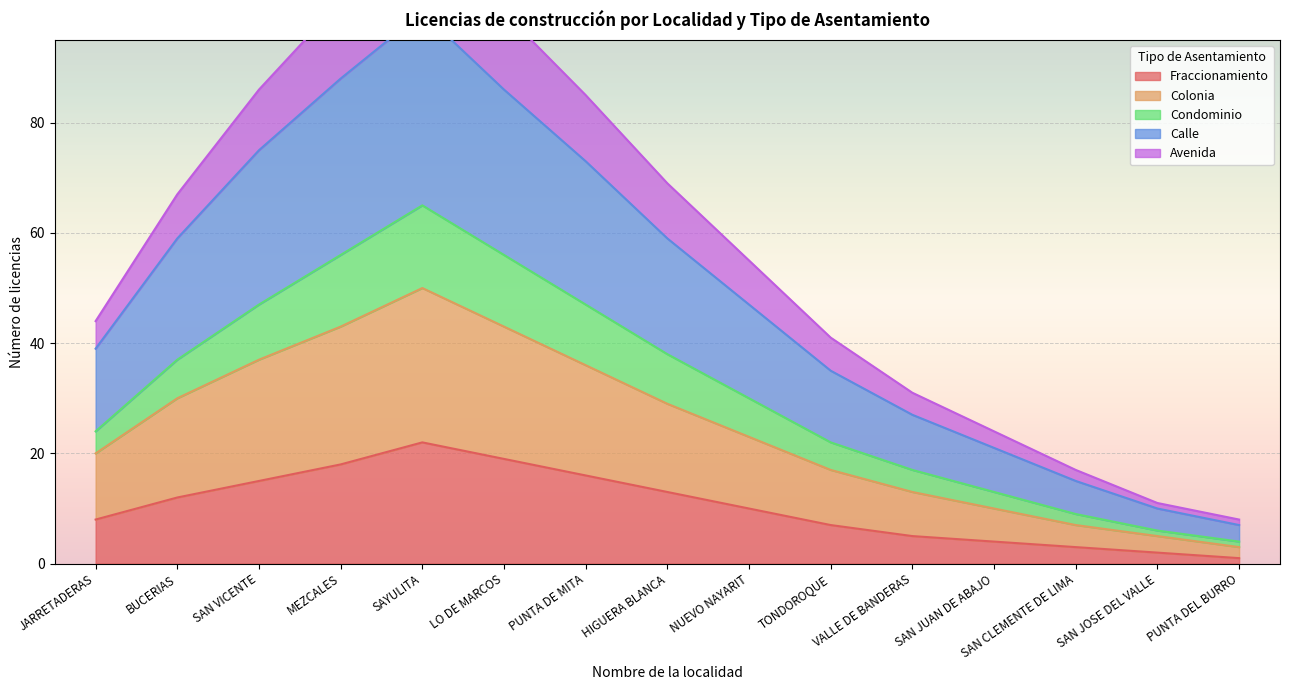

Reading left to right, transcribe all the data shown in this chart.

Fraccionamiento: JARRETADERAS=8	BUCERIAS=12	SAN VICENTE=15	MEZCALES=18	SAYULITA=22	LO DE MARCOS=19	PUNTA DE MITA=16	HIGUERA BLANCA=13	NUEVO NAYARIT=10	TONDOROQUE=7	VALLE DE BANDERAS=5	SAN JUAN DE ABAJO=4	SAN CLEMENTE DE LIMA=3	SAN JOSE DEL VALLE=2	PUNTA DEL BURRO=1
Colonia: JARRETADERAS=20	BUCERIAS=30	SAN VICENTE=37	MEZCALES=43	SAYULITA=50	LO DE MARCOS=43	PUNTA DE MITA=36	HIGUERA BLANCA=29	NUEVO NAYARIT=23	TONDOROQUE=17	VALLE DE BANDERAS=13	SAN JUAN DE ABAJO=10	SAN CLEMENTE DE LIMA=7	SAN JOSE DEL VALLE=5	PUNTA DEL BURRO=3
Condominio: JARRETADERAS=24	BUCERIAS=37	SAN VICENTE=47	MEZCALES=56	SAYULITA=65	LO DE MARCOS=56	PUNTA DE MITA=47	HIGUERA BLANCA=38	NUEVO NAYARIT=30	TONDOROQUE=22	VALLE DE BANDERAS=17	SAN JUAN DE ABAJO=13	SAN CLEMENTE DE LIMA=9	SAN JOSE DEL VALLE=6	PUNTA DEL BURRO=4
Calle: JARRETADERAS=39	BUCERIAS=59	SAN VICENTE=75	MEZCALES=88	SAYULITA=100	LO DE MARCOS=86	PUNTA DE MITA=73	HIGUERA BLANCA=59	NUEVO NAYARIT=47	TONDOROQUE=35	VALLE DE BANDERAS=27	SAN JUAN DE ABAJO=21	SAN CLEMENTE DE LIMA=15	SAN JOSE DEL VALLE=10	PUNTA DEL BURRO=7
Avenida: JARRETADERAS=44	BUCERIAS=67	SAN VICENTE=86	MEZCALES=102	SAYULITA=116	LO DE MARCOS=100	PUNTA DE MITA=85	HIGUERA BLANCA=69	NUEVO NAYARIT=55	TONDOROQUE=41	VALLE DE BANDERAS=31	SAN JUAN DE ABAJO=24	SAN CLEMENTE DE LIMA=17	SAN JOSE DEL VALLE=11	PUNTA DEL BURRO=8